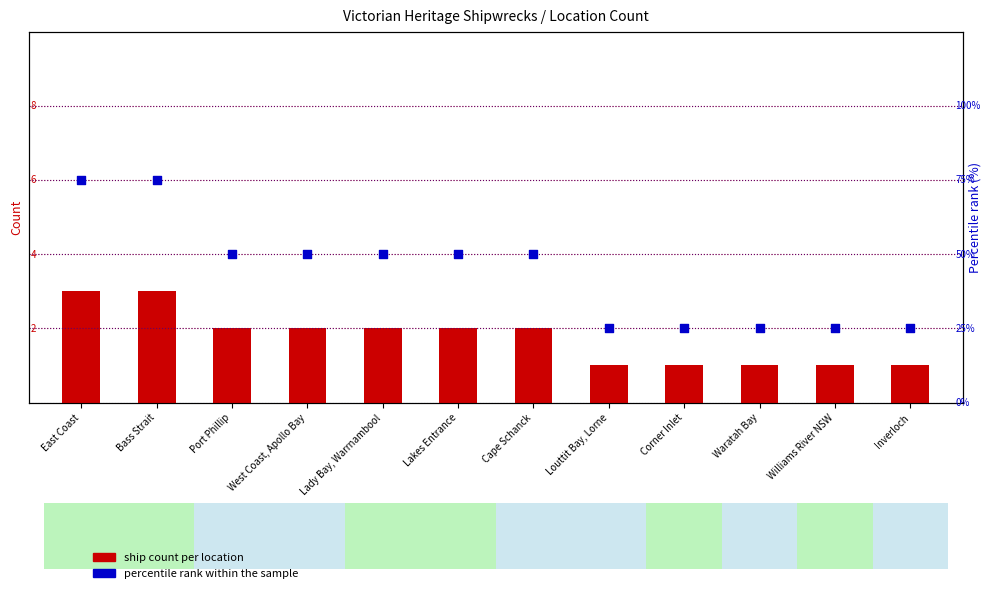

Which series reaches the maximum Y coordinate?

percentile rank within the sample